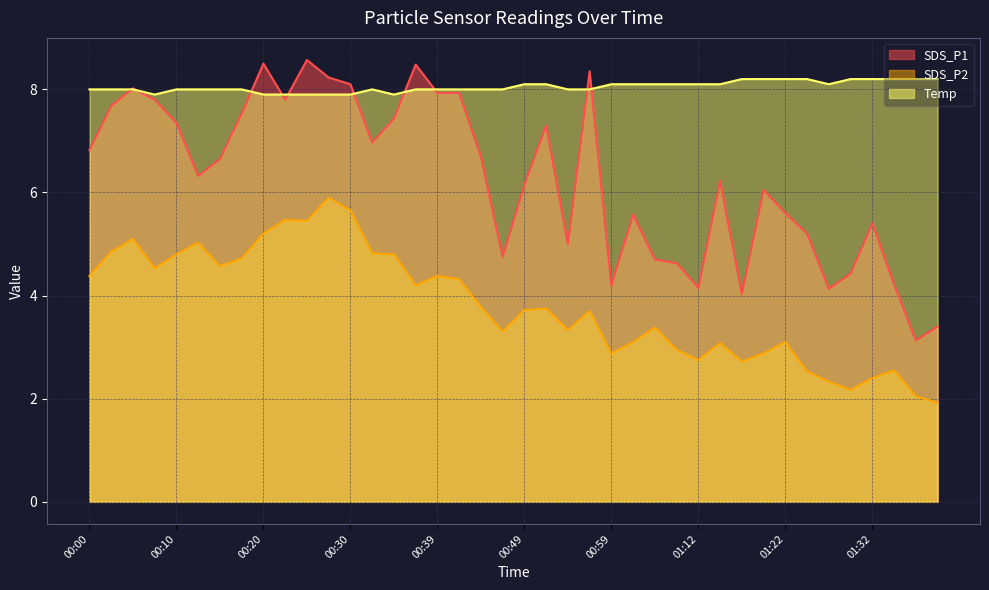

Which label corresponds to the largest value in the chart?

00:25